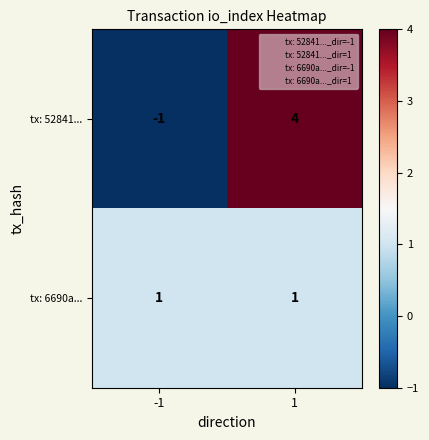

What is the total value across all series at 1?

5